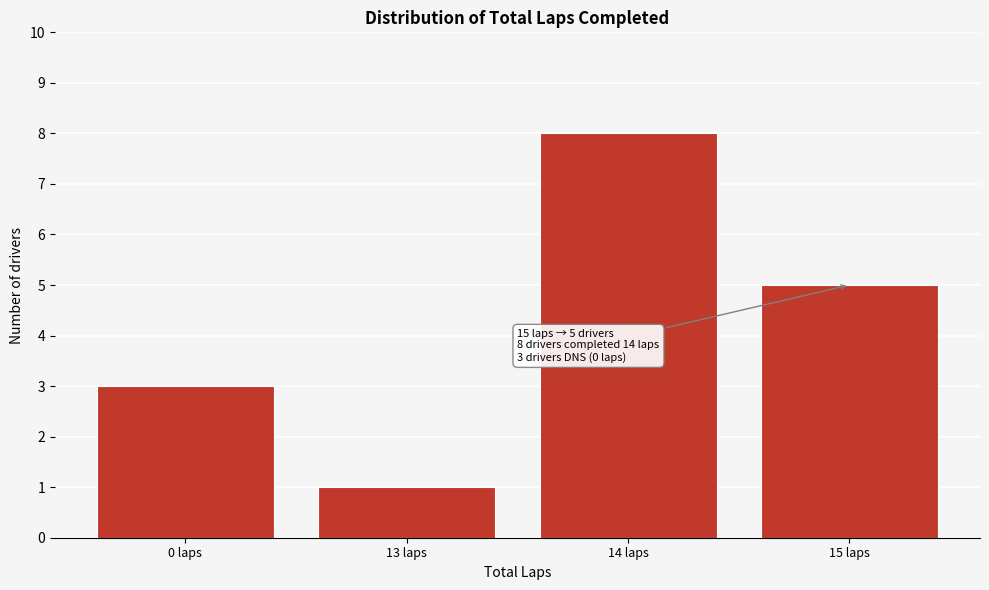

Reading left to right, what are all the values shown in this chart?

3	1	8	5